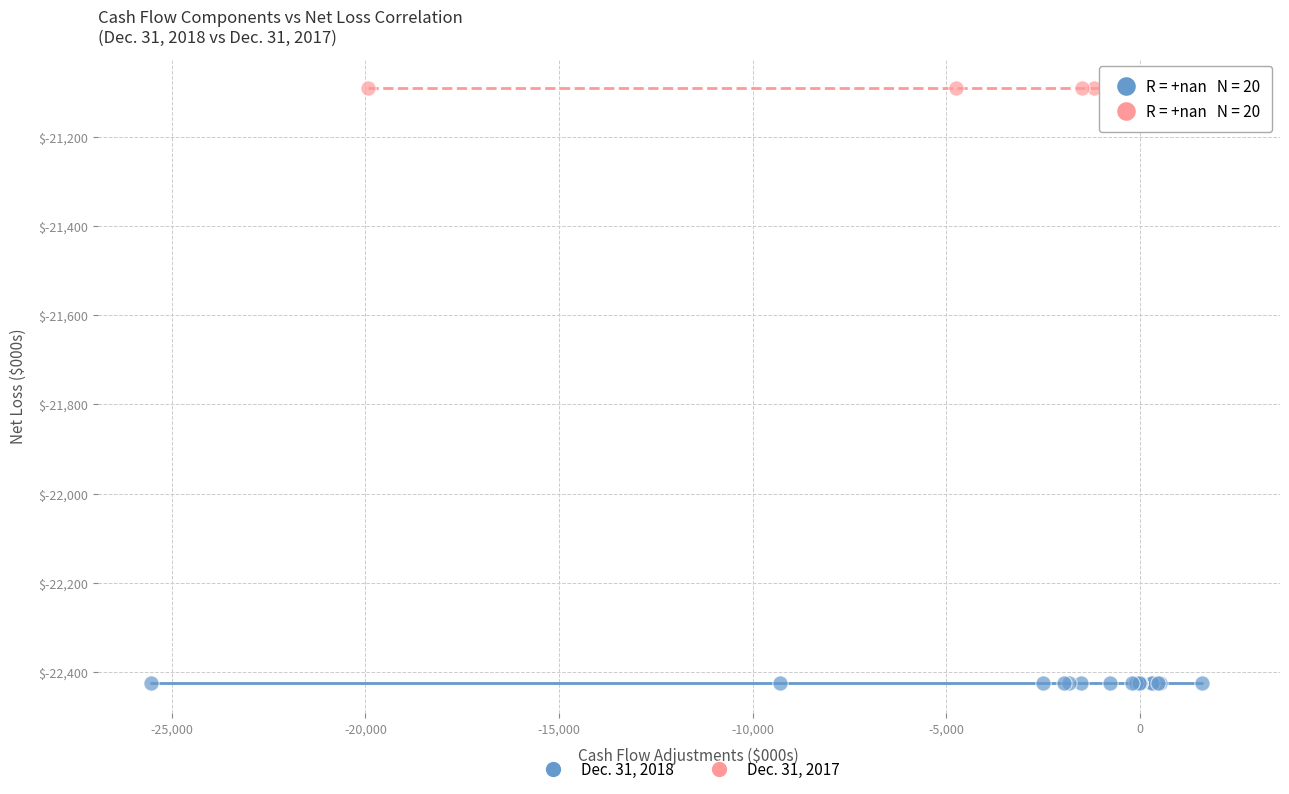

Which series reaches the maximum Y coordinate?

Dec. 31, 2017